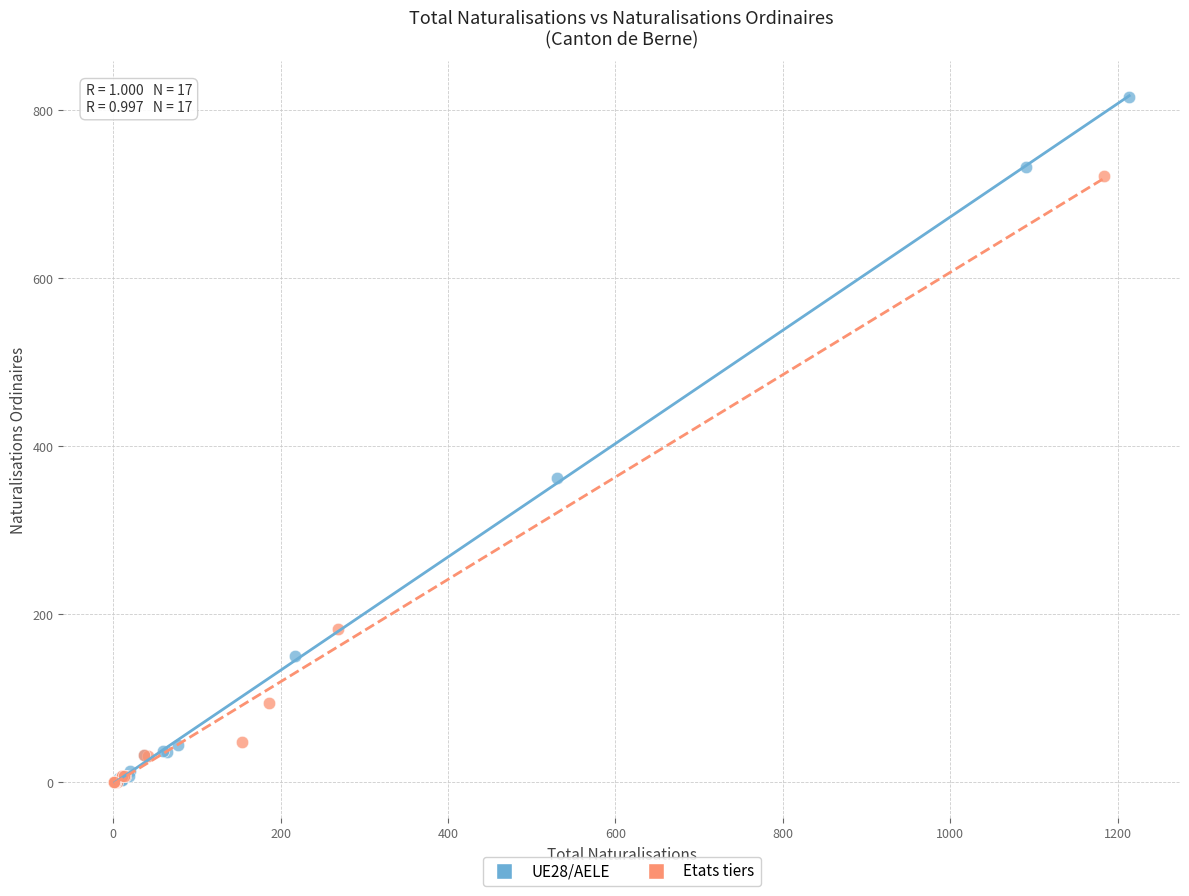

Which series has the widest spread of Y values?

UE28/AELE